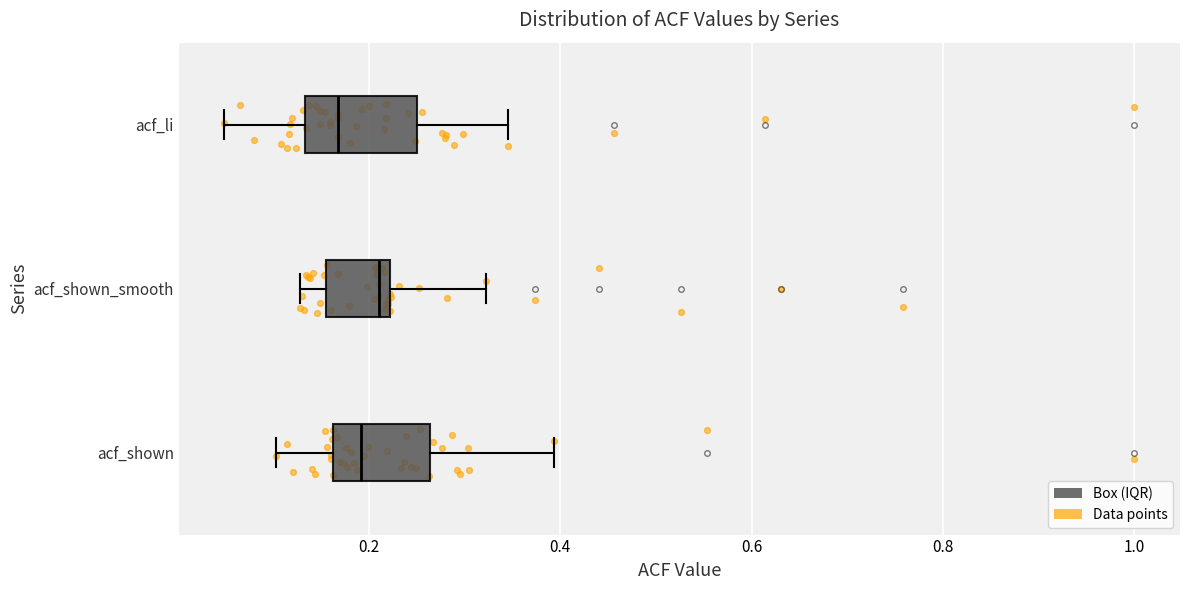

Where is the left edge of the box for acf_li on the x-axis? The values are not printed on the chart, so give them approximately, as read against the axis.

0.14